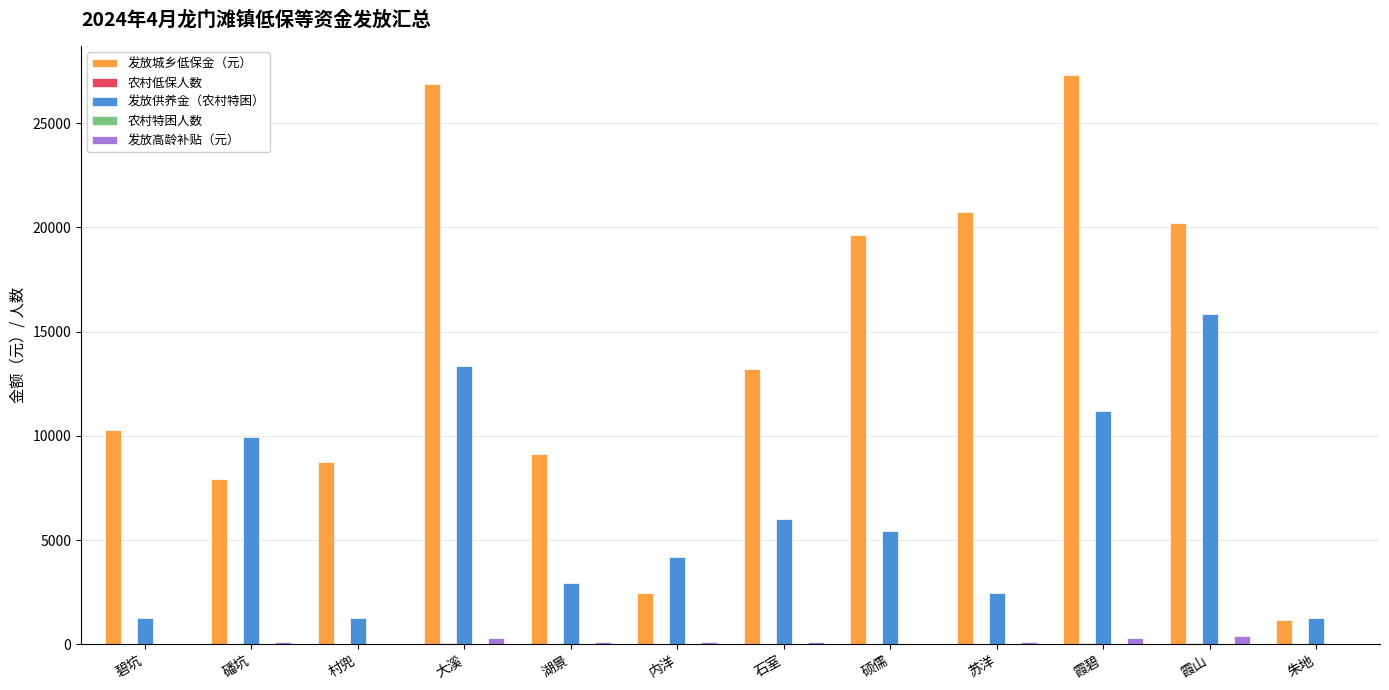

Are the bars horizontal?

No